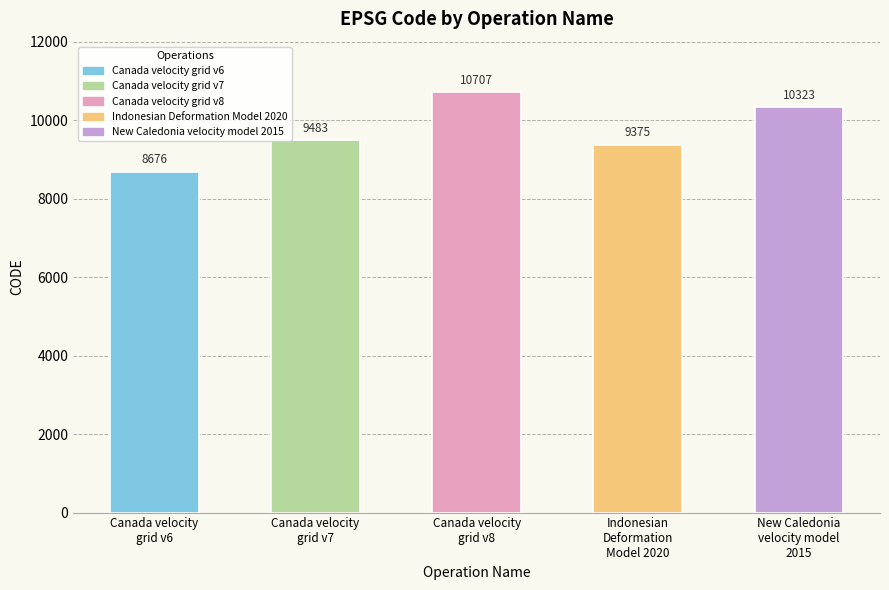

List the labels in order of value, largest first.

Canada velocity
grid v8, New Caledonia
velocity model
2015, Canada velocity
grid v7, Indonesian
Deformation
Model 2020, Canada velocity
grid v6